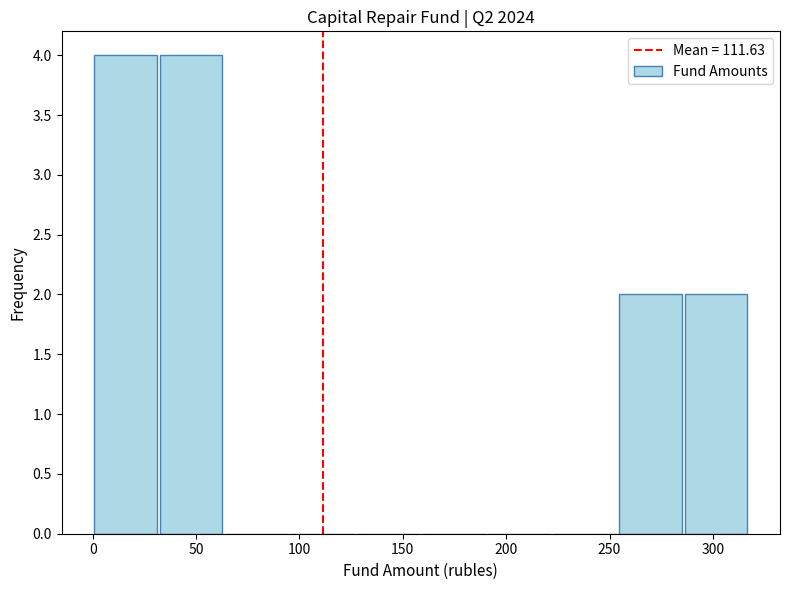

How tall is the bar that spans 285 to 315 on the x-axis? Neither the bar edges nor the heights are printed on the chart, so give them approximately, as read against the axes.

2